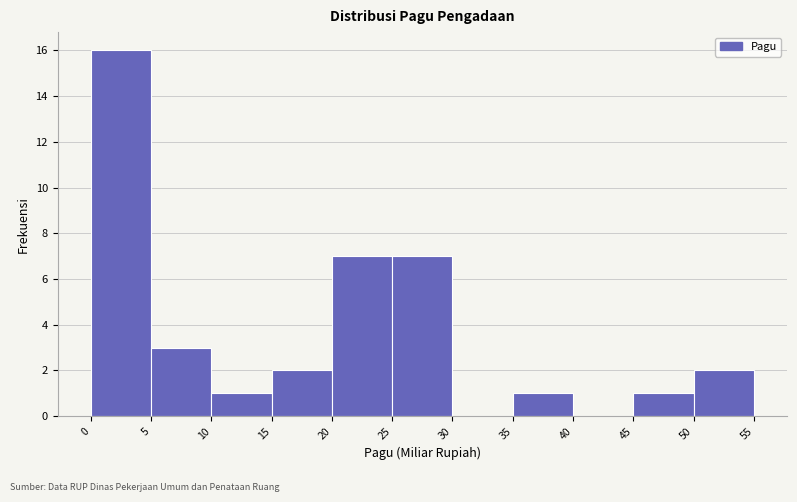

Reading left to right, list every bar in this chart as the range it spans on the x-axis followed by its height. The values are not printed on the chart, so give them approximately, as read against the axis.

0 to 5: 16
5 to 10: 3
10 to 15: 1
15 to 20: 2
20 to 25: 7
25 to 30: 7
30 to 35: 0
35 to 40: 1
40 to 45: 0
45 to 50: 1
50 to 55: 2